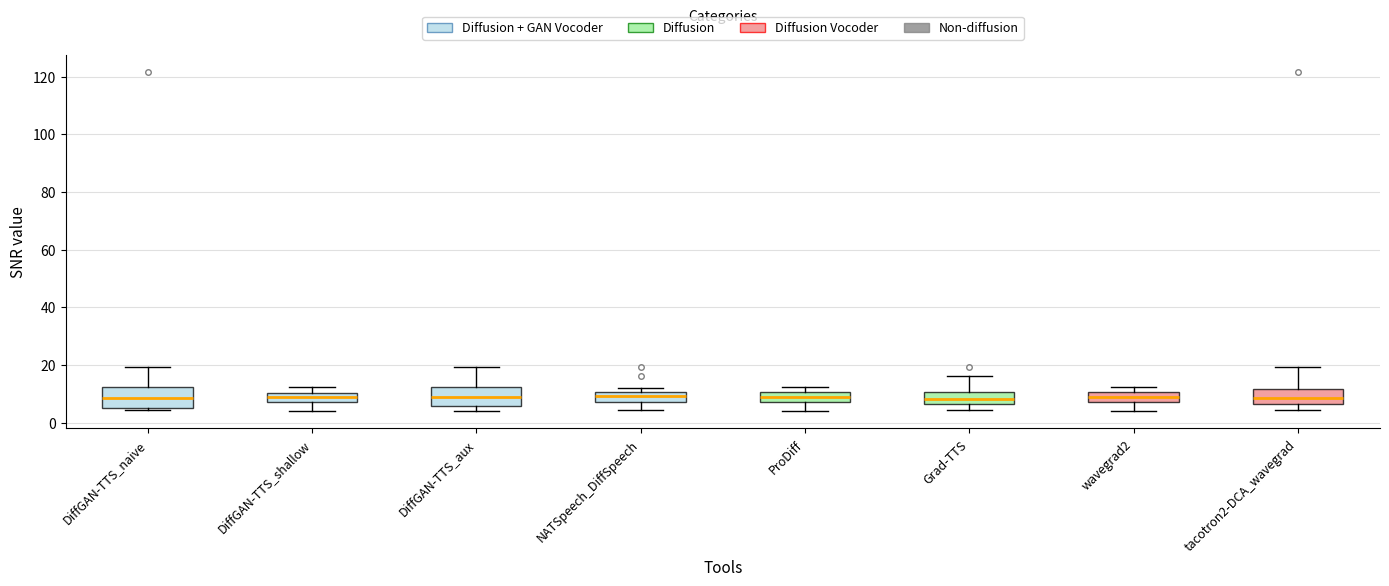

Where is the upper edge of the box for Grad-TTS on the y-axis? The values are not printed on the chart, so give them approximately, as read against the axis.

10